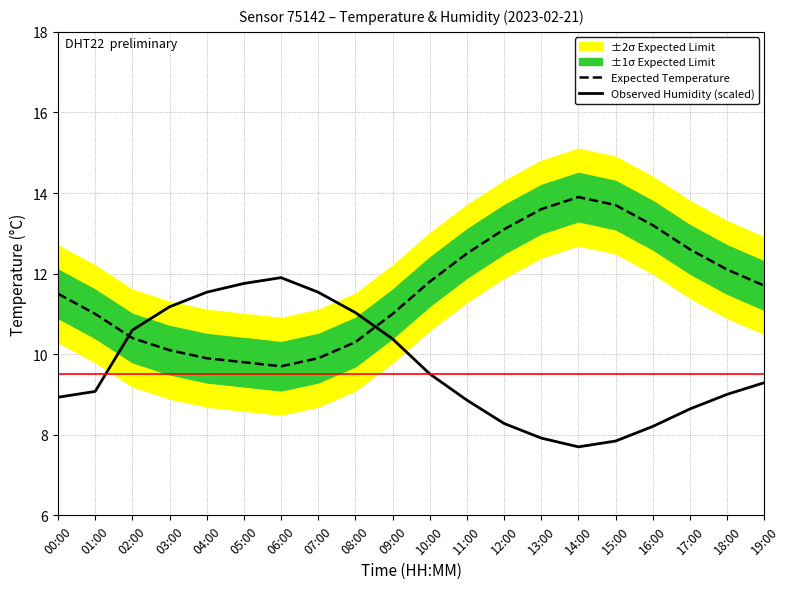

At which label does Observed Humidity (scaled) reach its minimum?

14:00